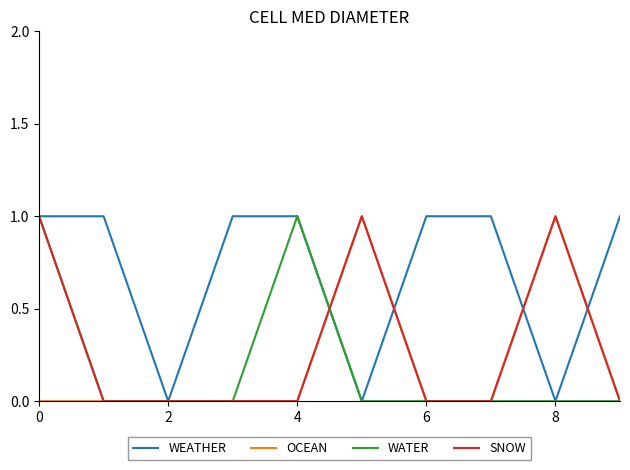

How many lines are shown in the chart?

4